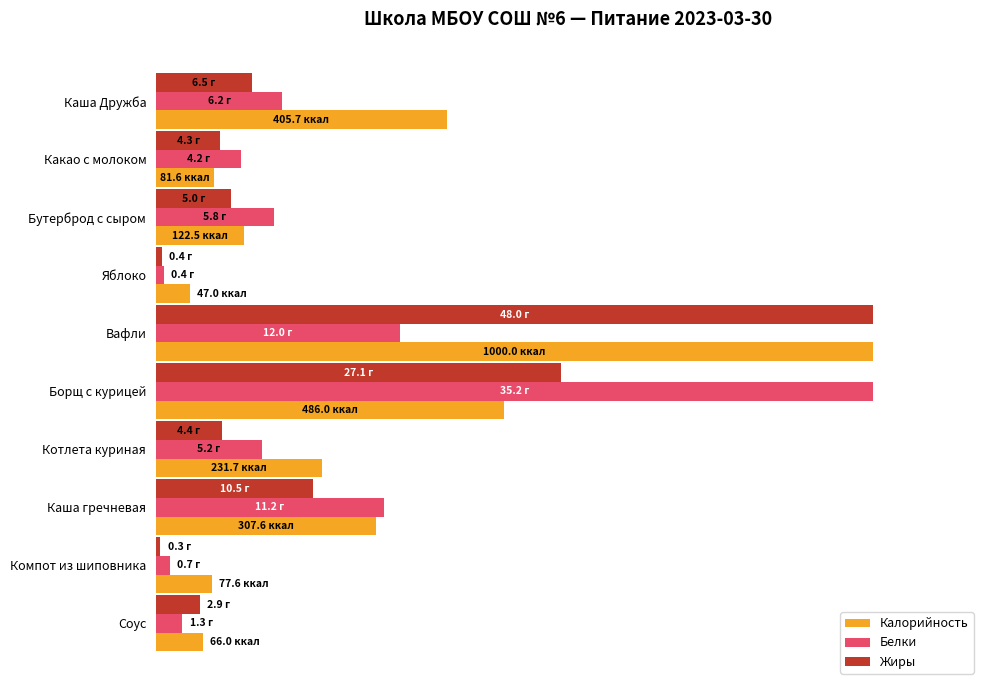

What is the difference between the maximum and minimum values in the Белки series?

98.9